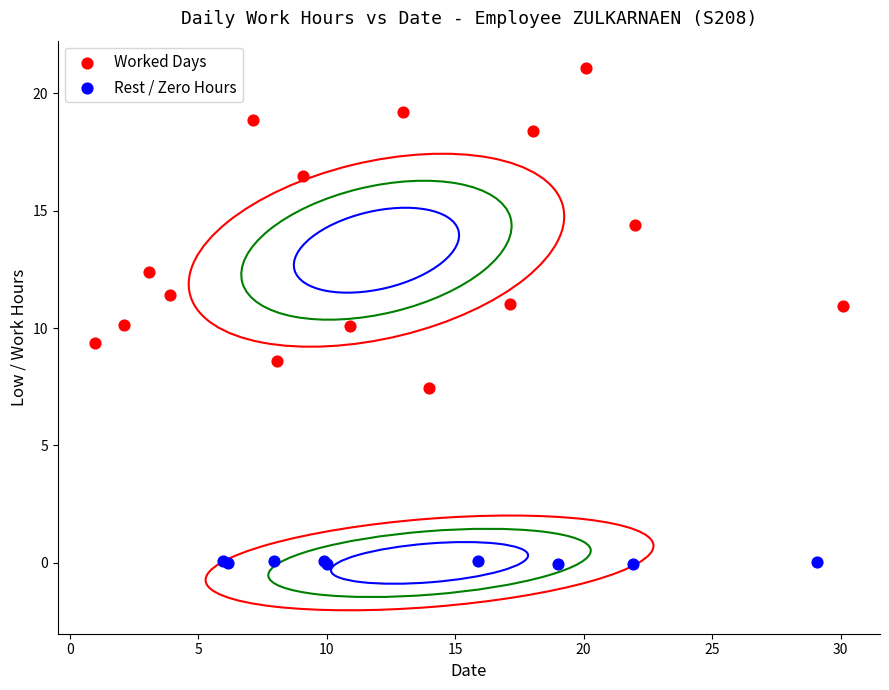

Which series has the largest Y range (max minus min)?

Worked Days